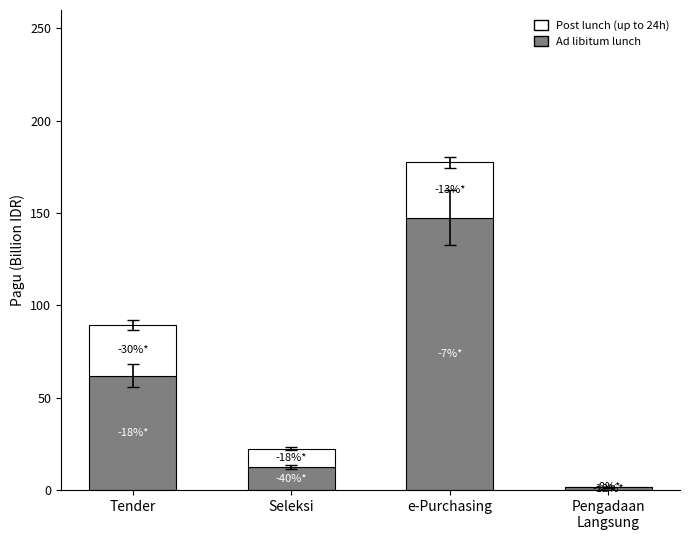

The value of Ad libitum lunch at e-Purchasing is 147.5. True or false?

True